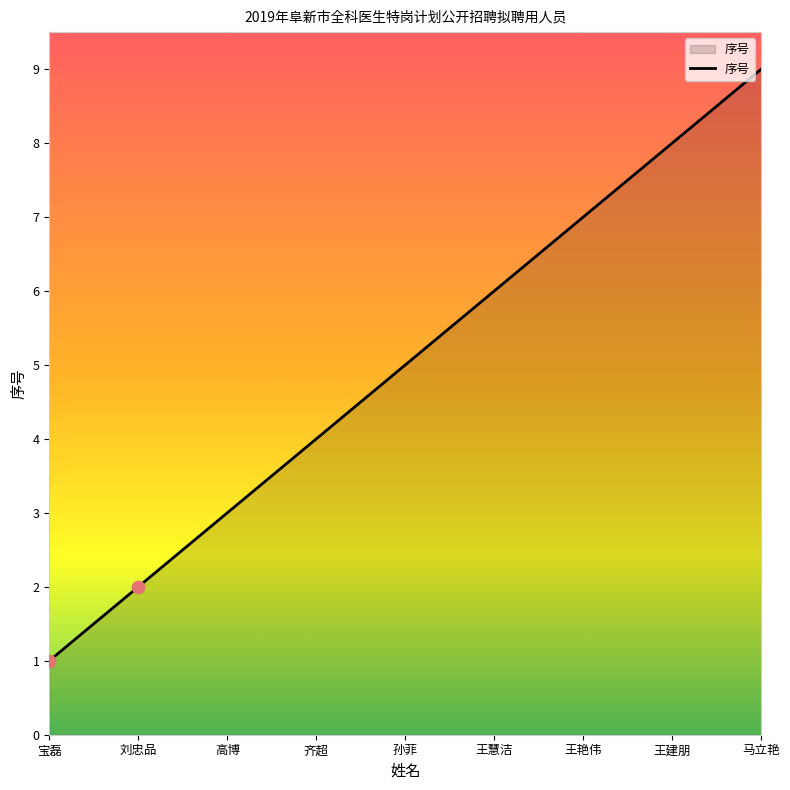

Approximately how many times larger is the value at 马立艳 compared to 王慧洁?

1.5